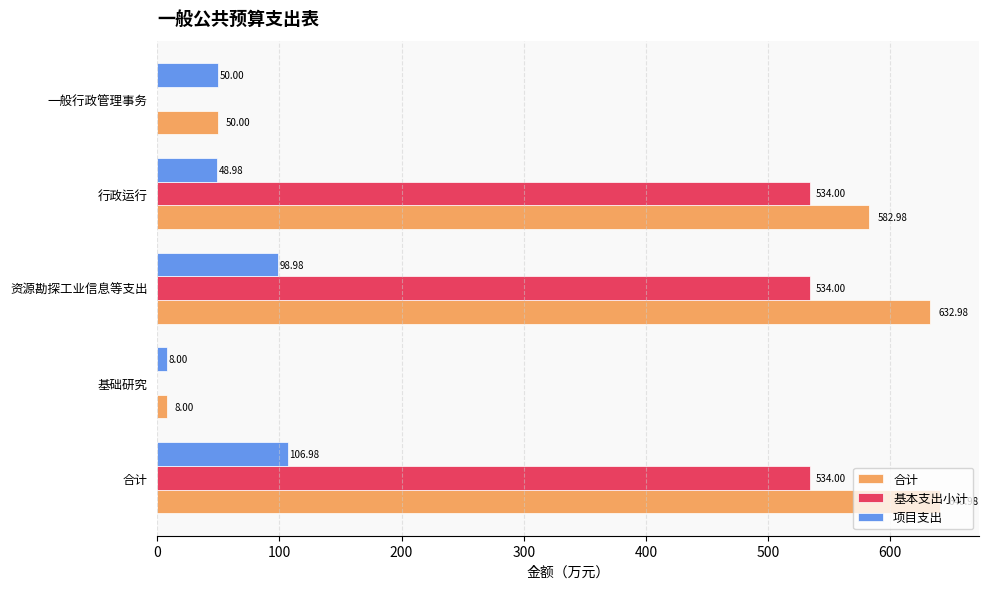

How many series are shown in this chart?

3